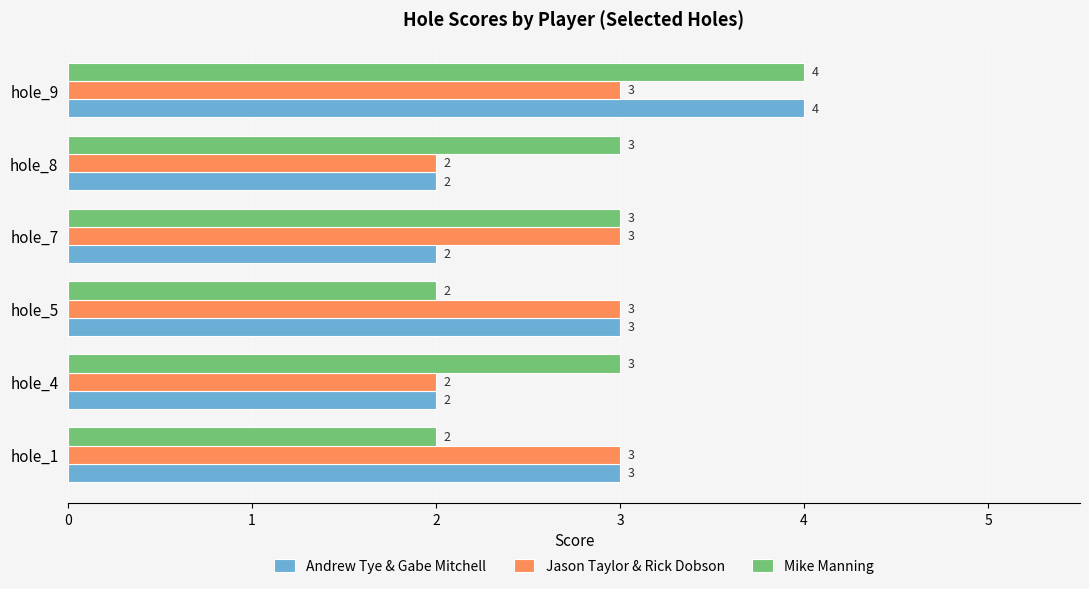

Is the value of Andrew Tye & Gabe Mitchell at hole_8 greater than the value of Mike Manning at hole_7?

No